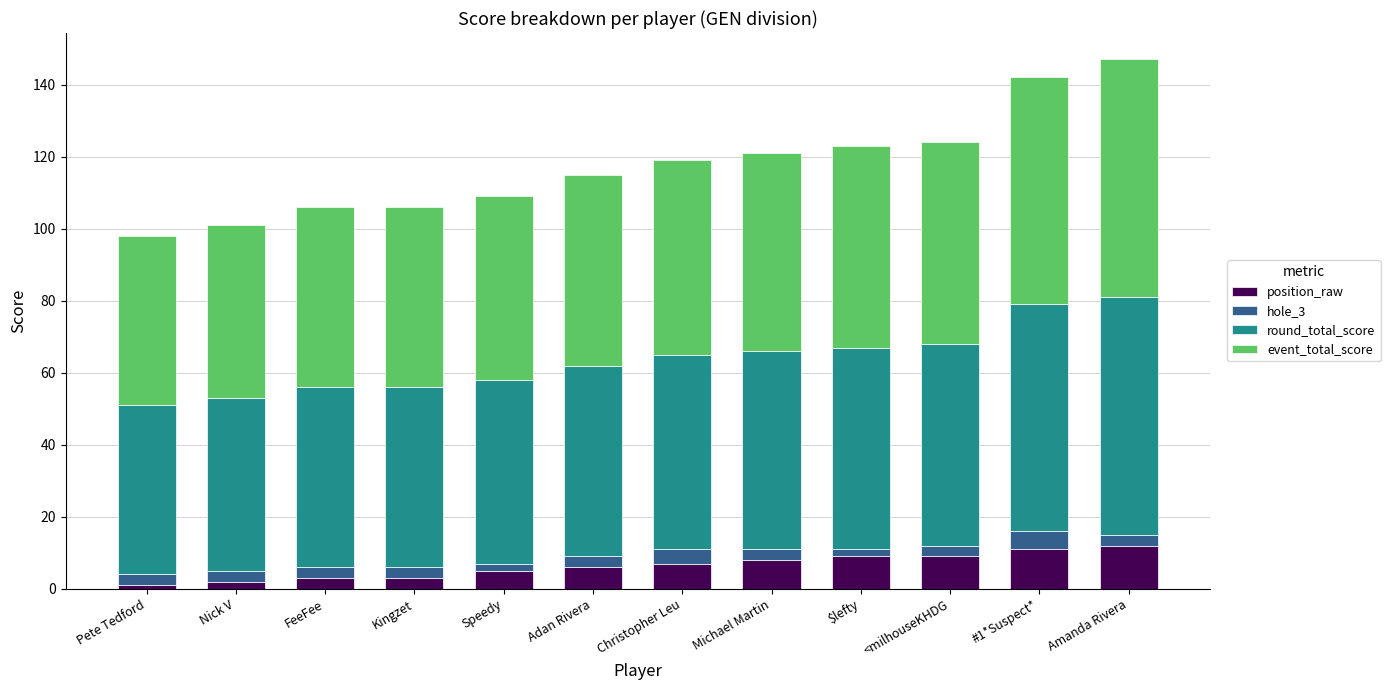

At which category is the sum across all series the highest?

Amanda Rivera